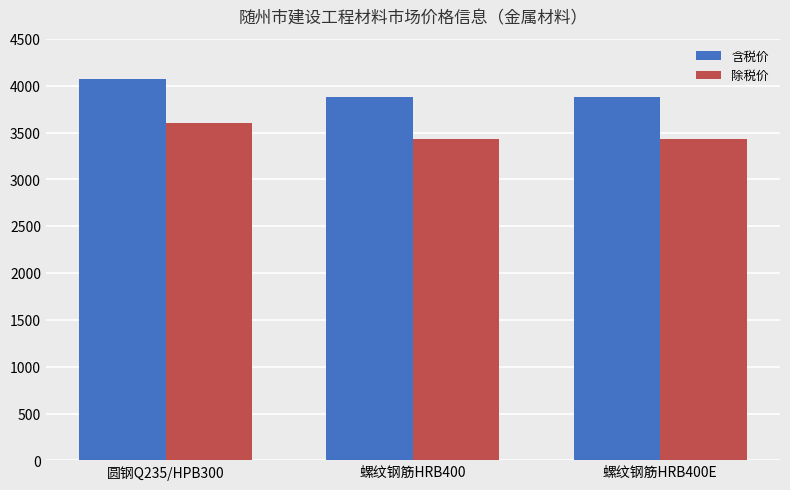

Is the value of 含税价 at 螺纹钢筋HRB400 greater than the value of 除税价 at 螺纹钢筋HRB400E?

Yes